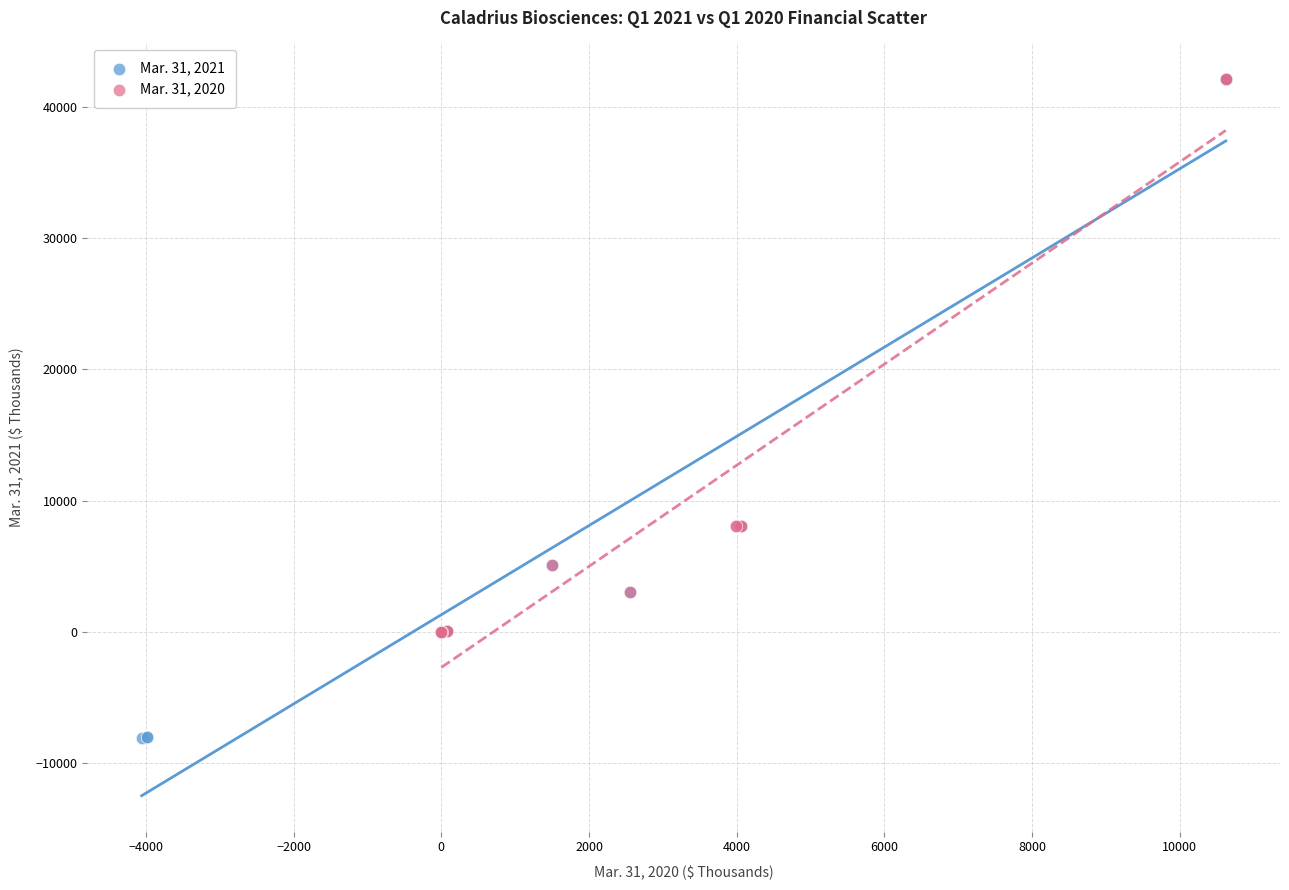

Which series contains the lowest Y value?

Mar. 31, 2021